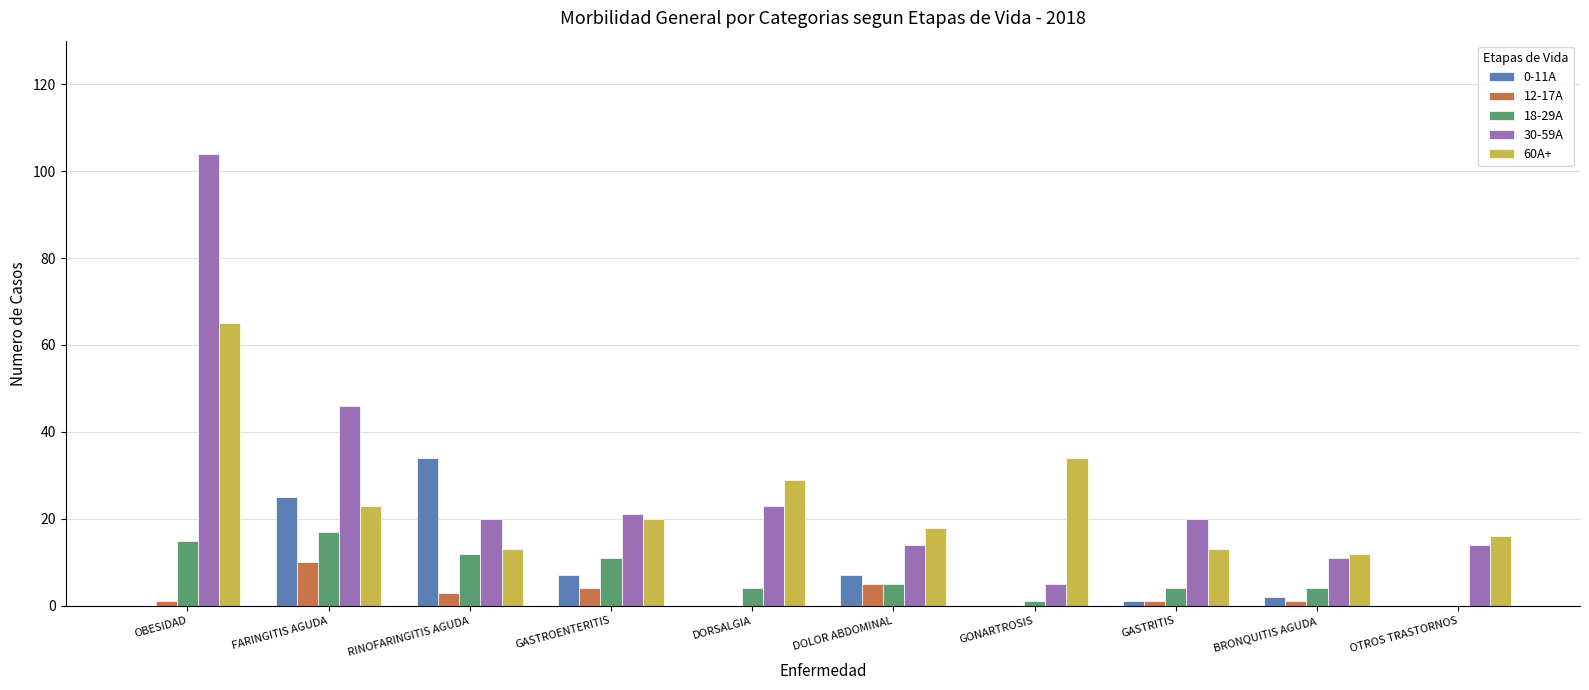

What is the spread (max minus min) of values at OTROS TRASTORNOS?

16